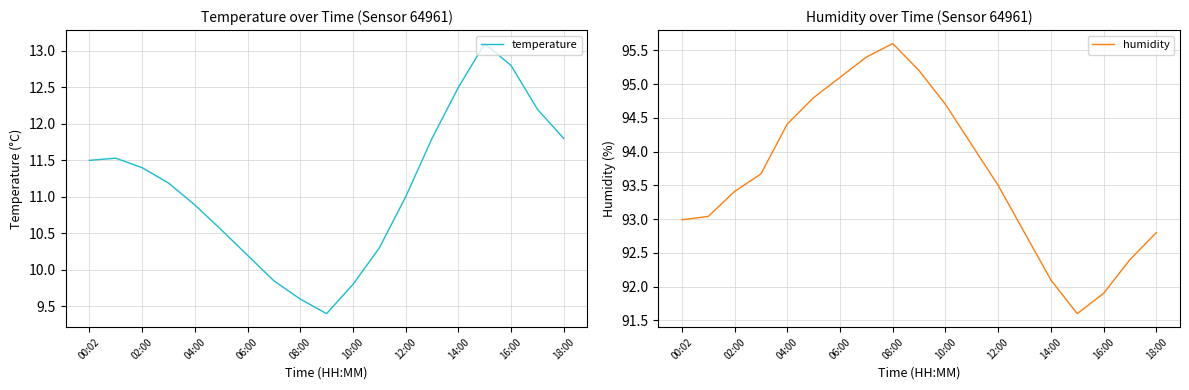

What is the sum of all temperature values?

211.4